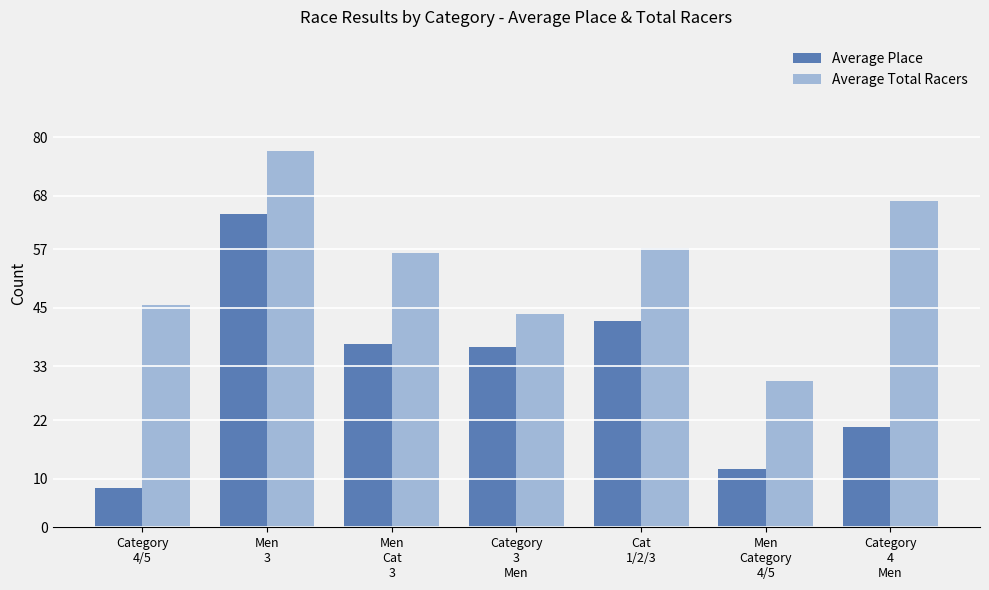

Which series has the largest range (max minus min)?

Average Place